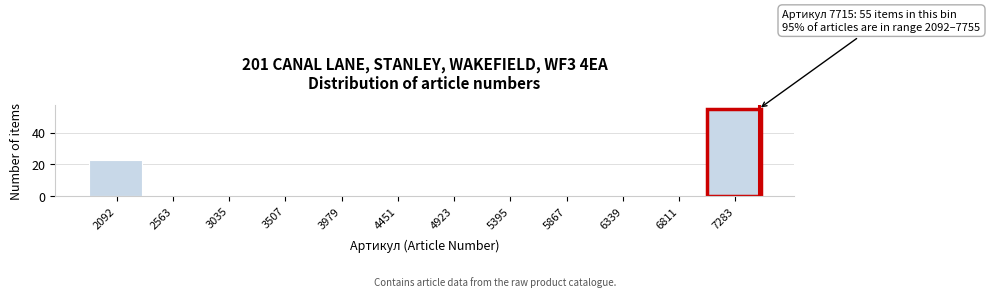

Reading right to left, extract all data points from this chart.

7283=55	6811=0	6339=0	5867=0	5395=0	4923=0	4451=0	3979=0	3507=0	3035=0	2563=0	2092=23